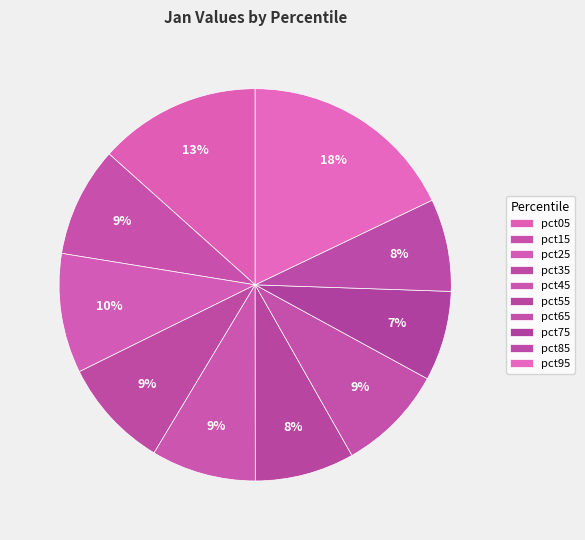

Does any single category account for the majority?

No